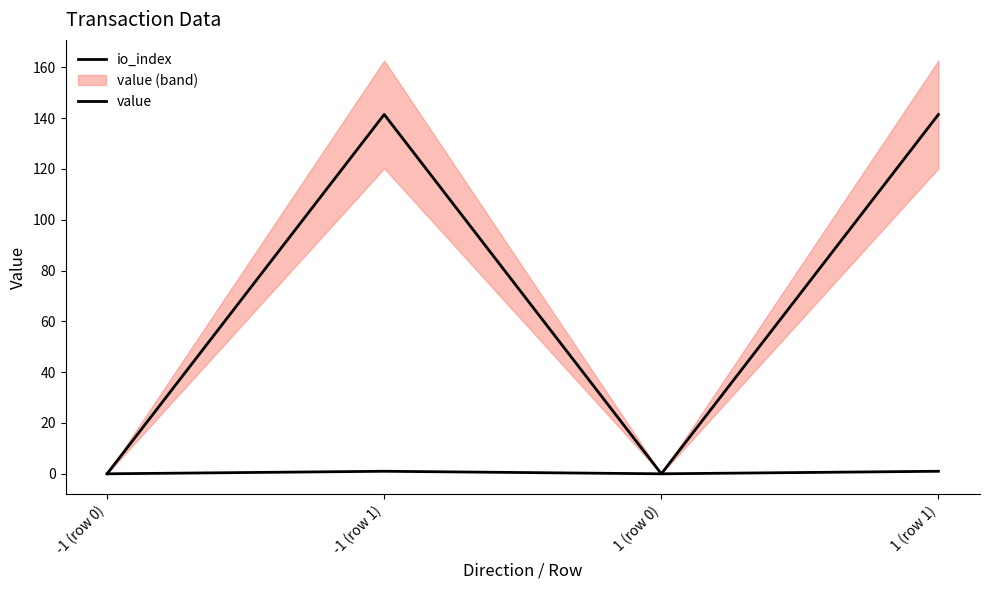

Is it true that value equals 0.0 at 1 (row 0)?

True